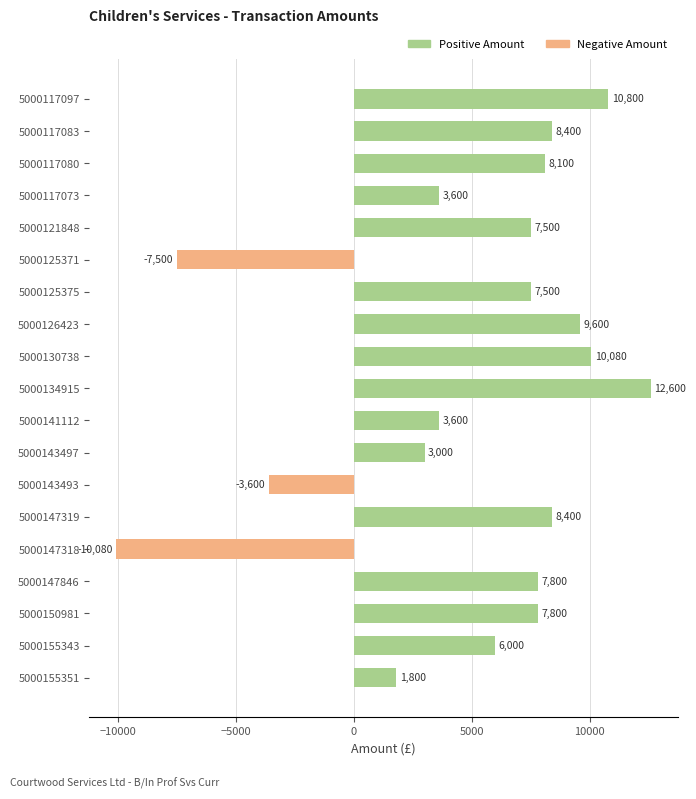

How many values are below 7500?

8